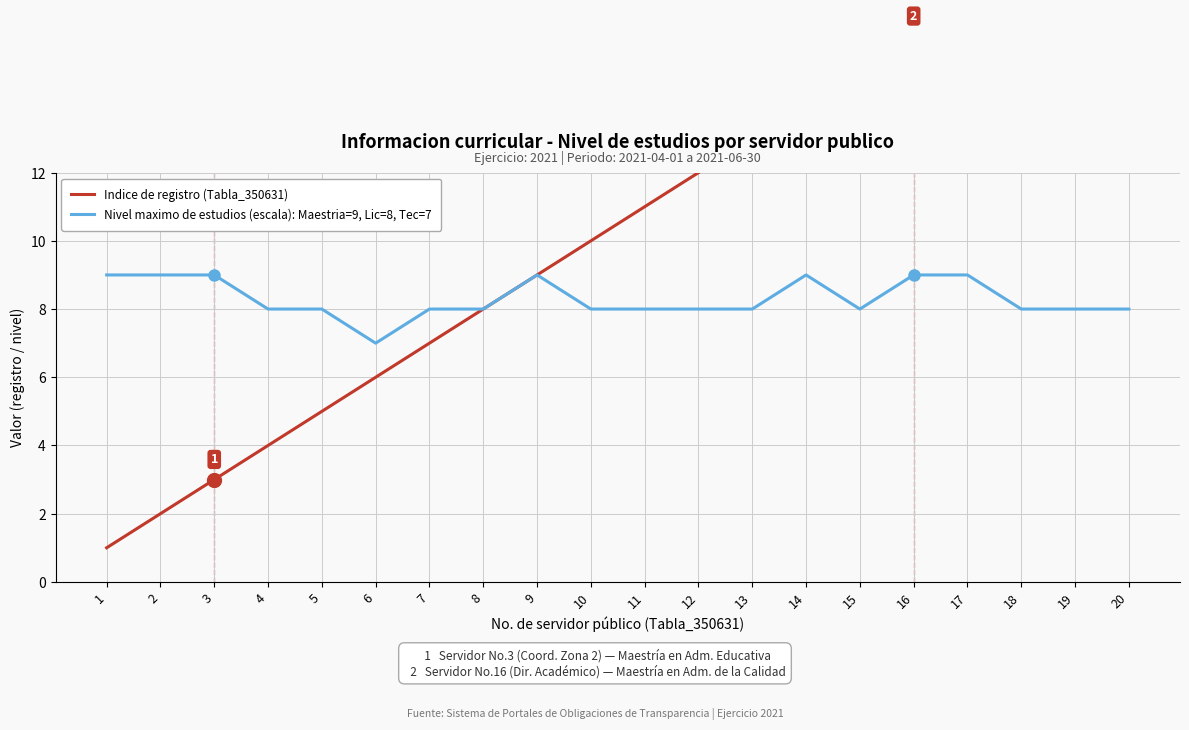

How many lines are shown in the chart?

2